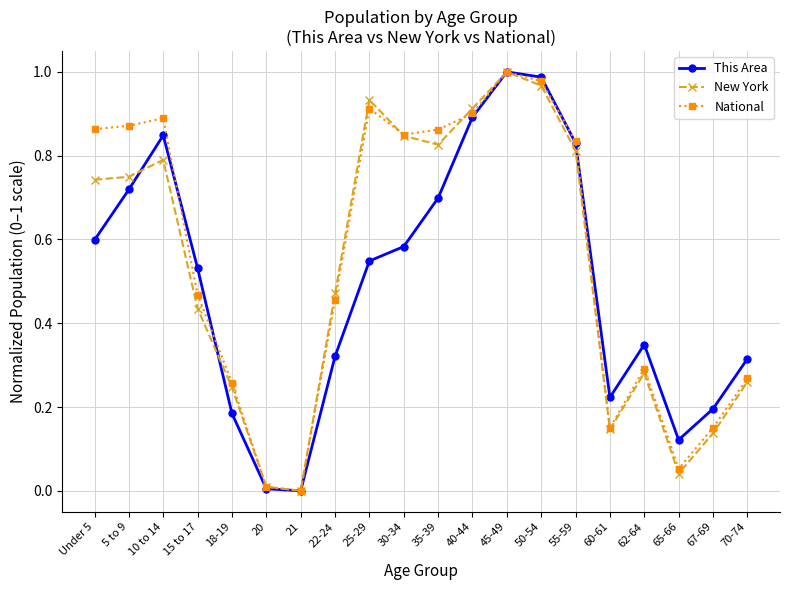

Which series has the largest total across all categories?

National